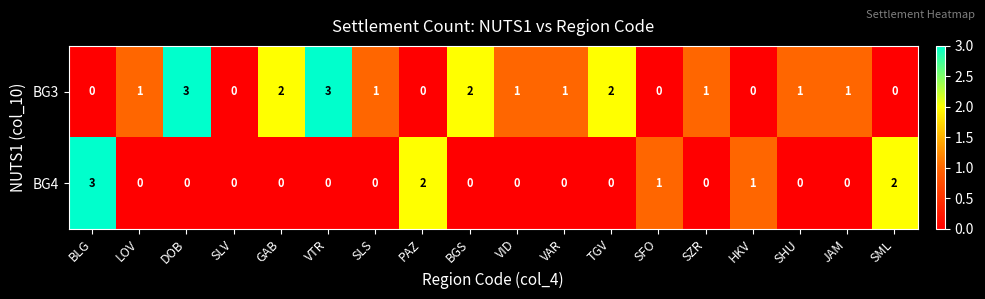

Count the number of categories in the chart.

18